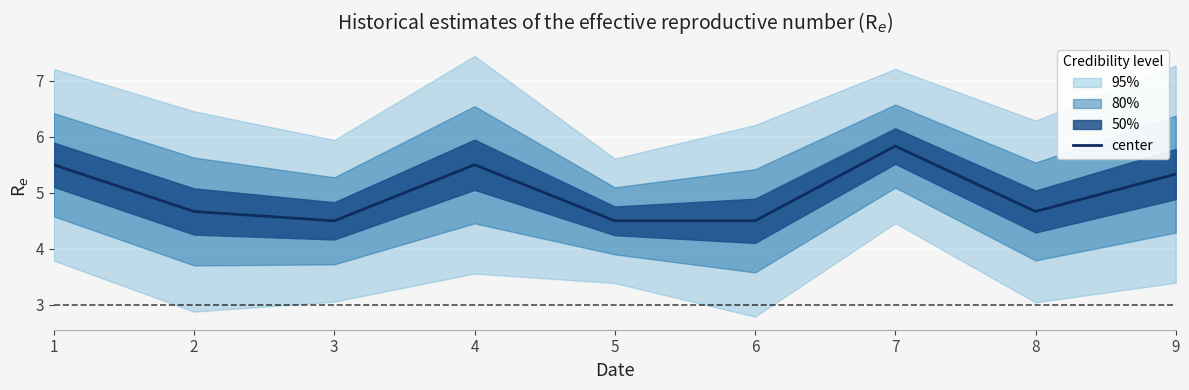

Rank the categories by value from lowest to highest.

3, 5, 6, 2, 8, 9, 1, 4, 7